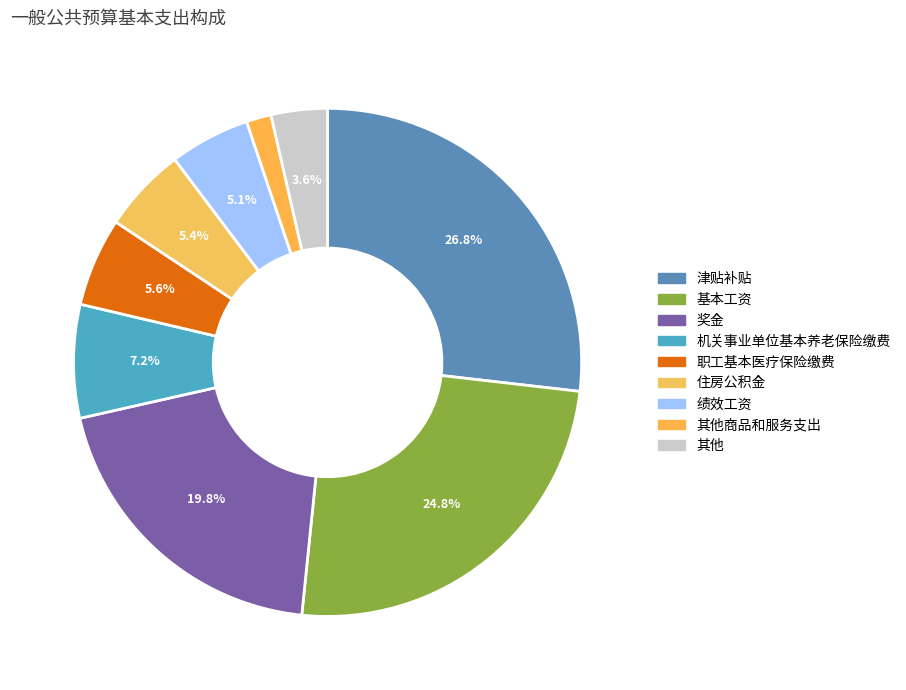

To the nearest percent, what is the average slice percentage?

11%